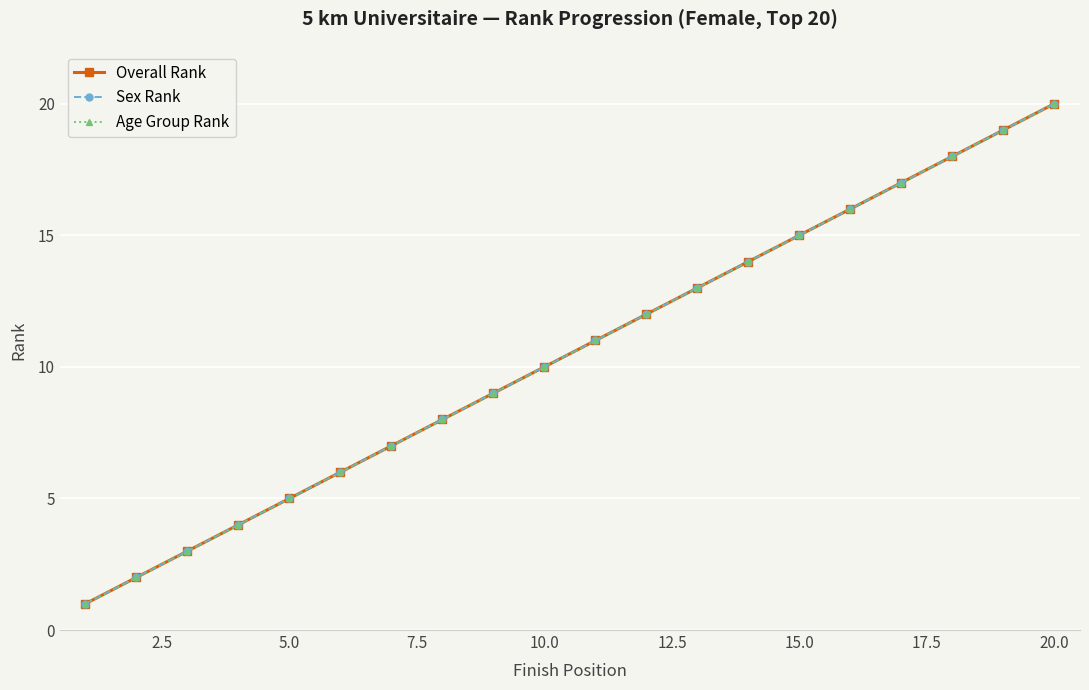

What is the average value of the Age Group Rank series?

10